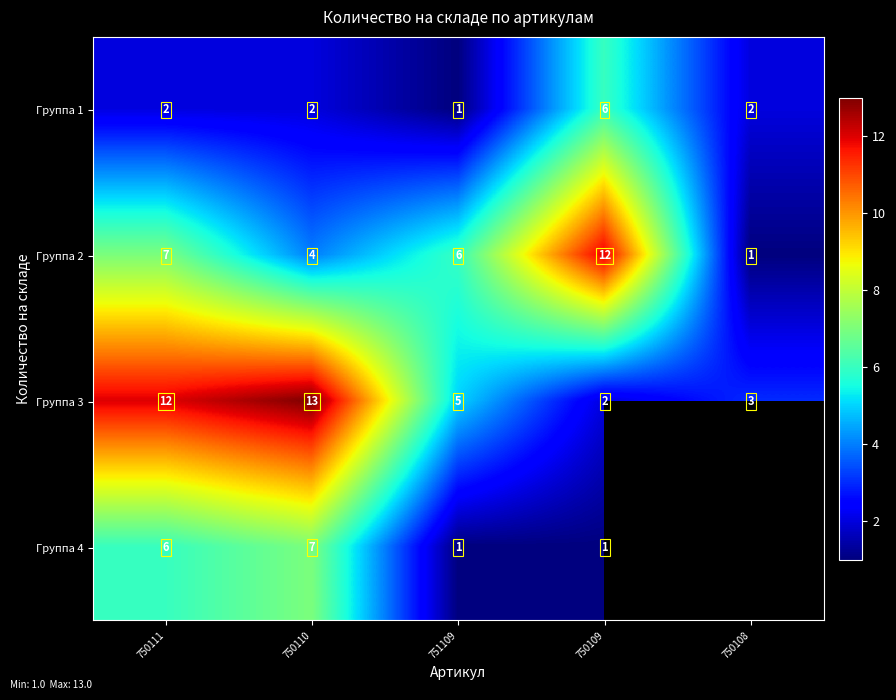

Is the value of Группа 3 at 750111 greater than the value of Группа 1 at 750111?

Yes